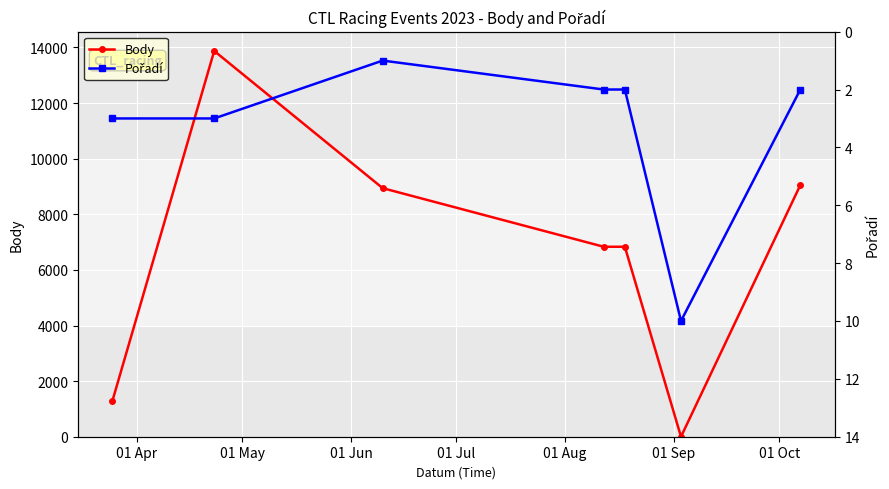

True or false: Body has more than 1 interior local peaks.

False